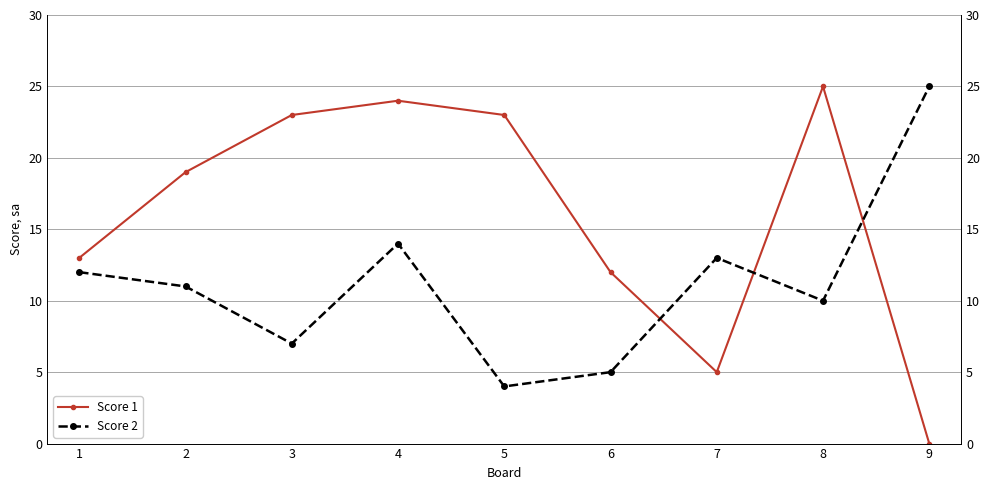

At which category is the sum across all series the highest?

4